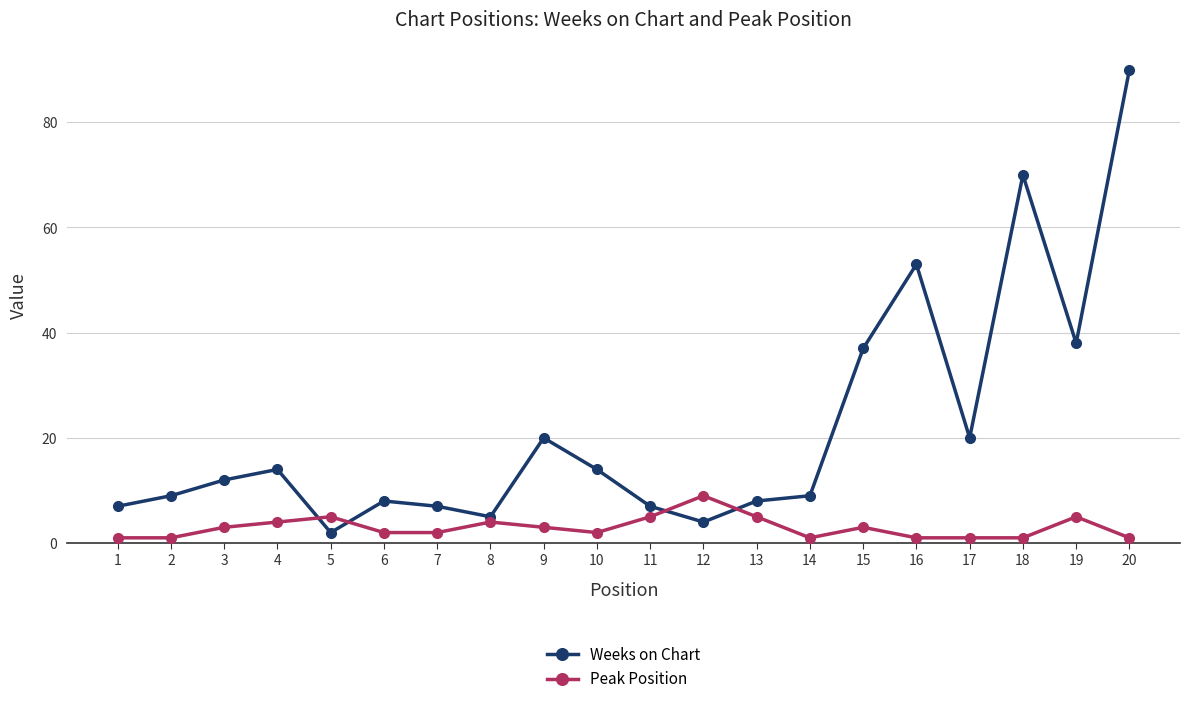

At how many categories does at least one series exceed 73?

1